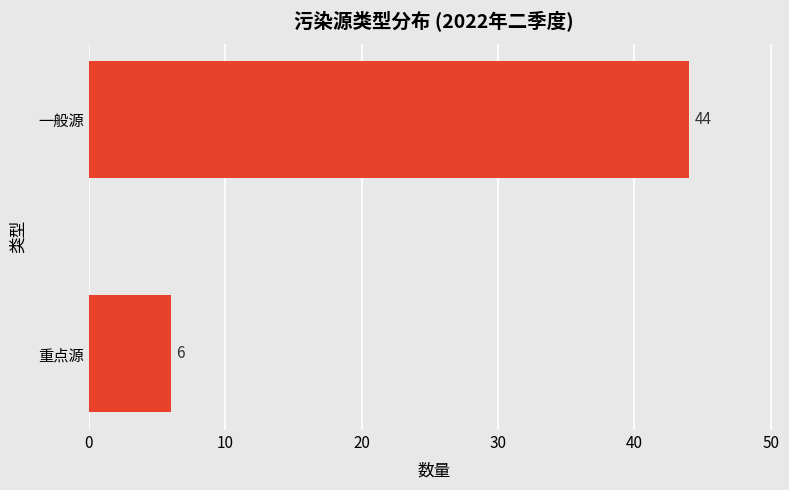

Reading bottom to top, list all the values displayed in this chart.

6	44